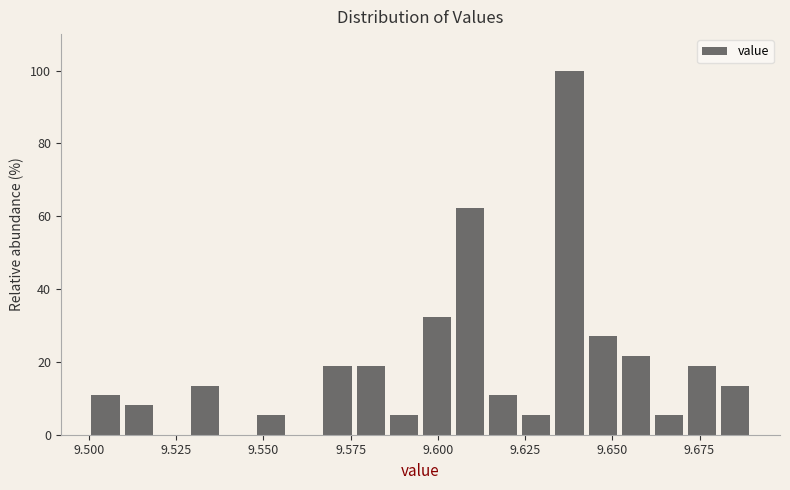

Around what value on the x-axis is the tallest bar? Give the approximate position of its centre, as read against the axis.

9.640